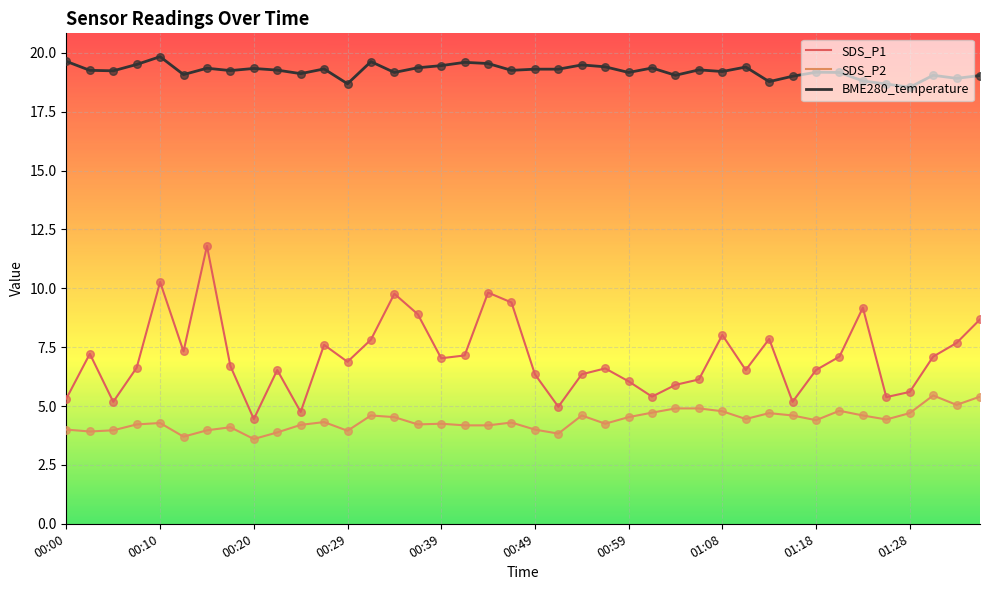

Which series has the largest total across all categories?

BME280_temperature